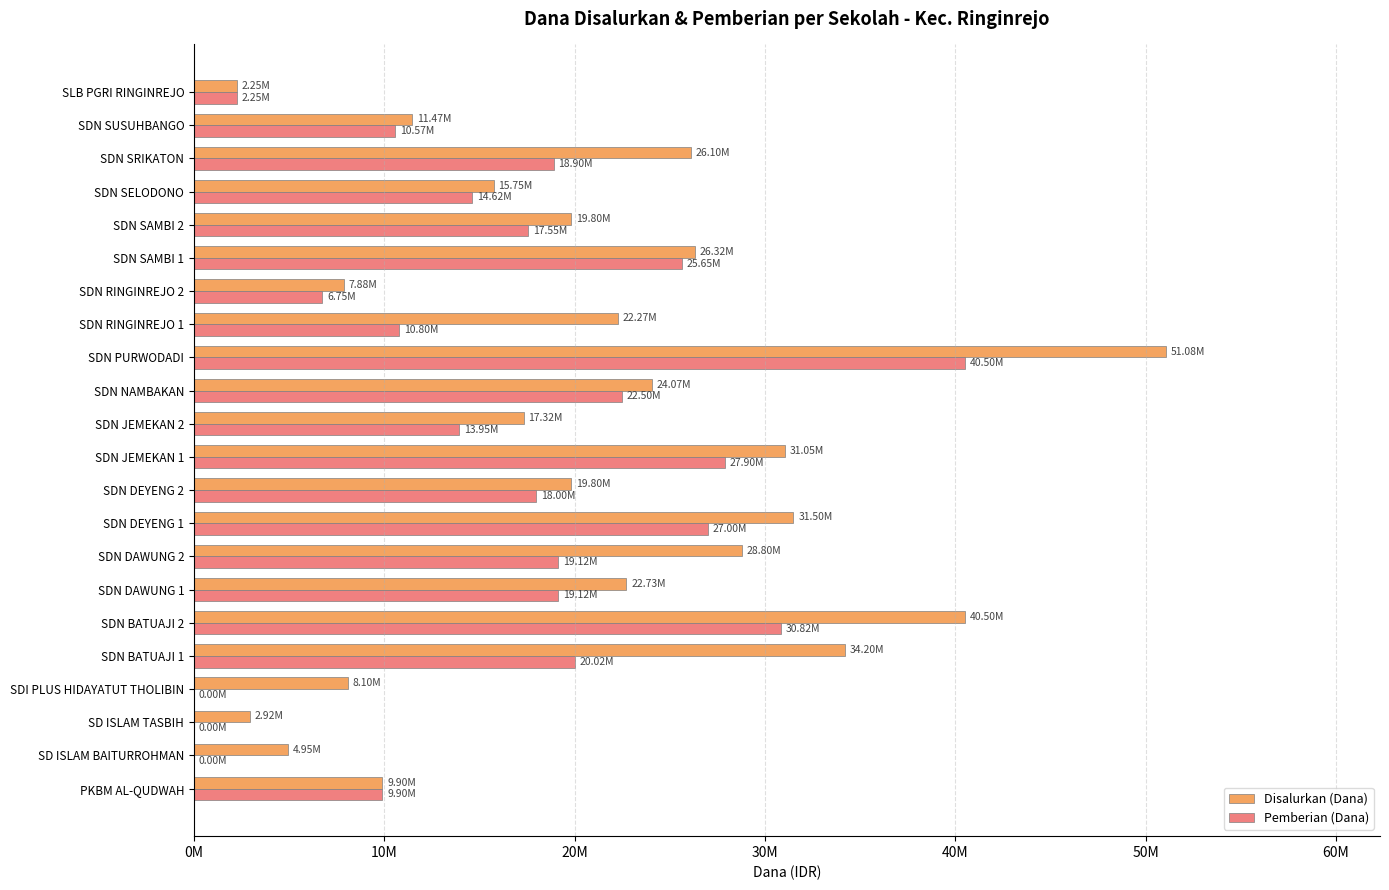

What is the maximum value shown in the chart?

51075000